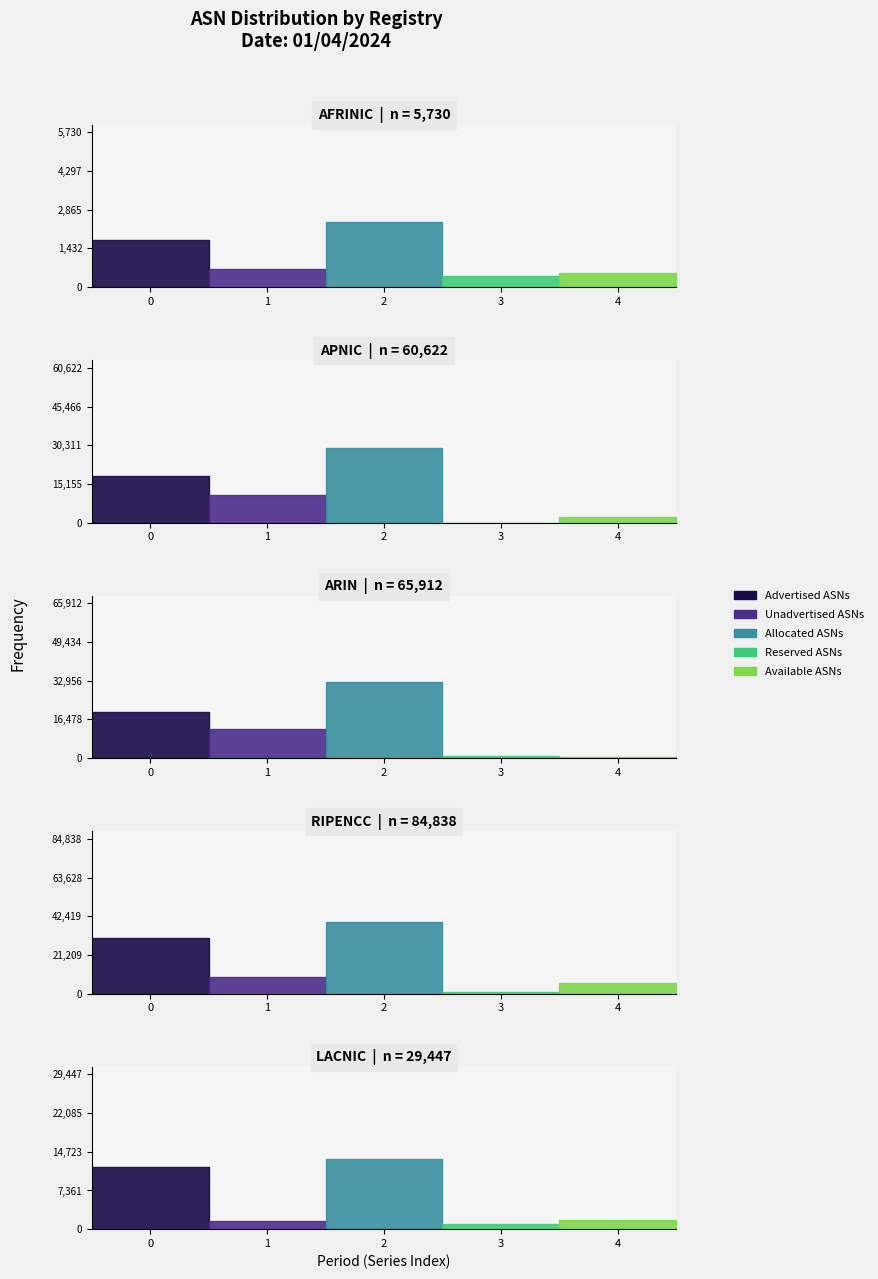

Where is Unadvertised ASNs nearest to the value 6633?

3